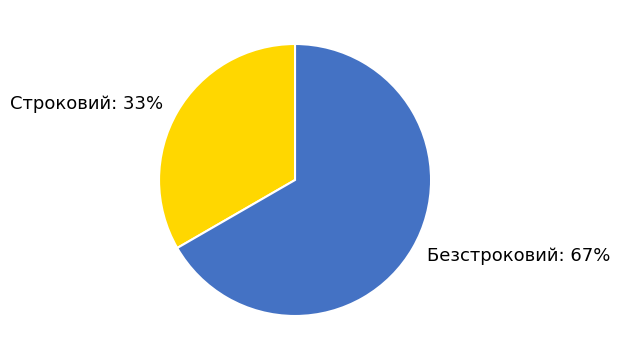

Count the number of slices in the pie.

2